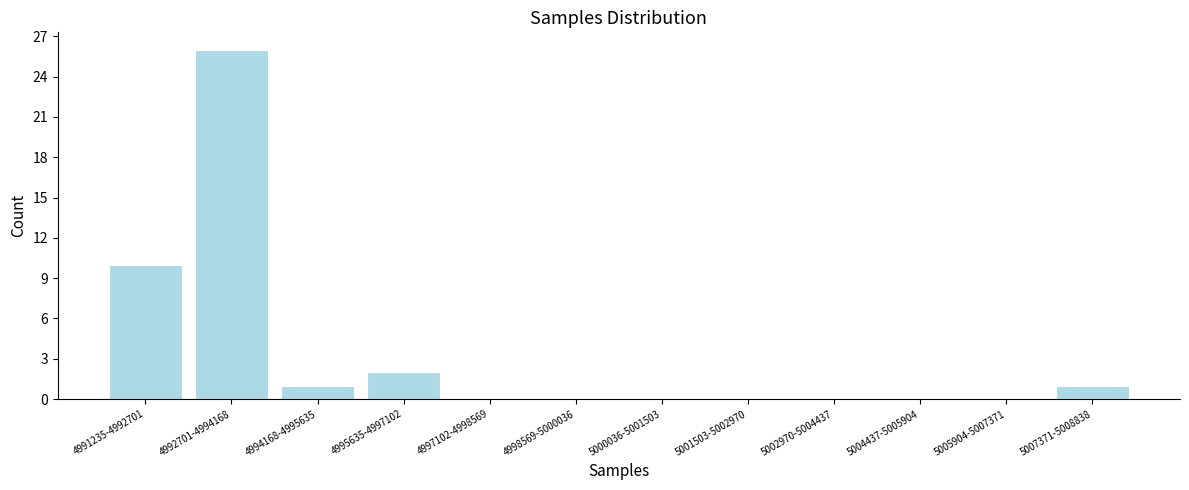

Reading left to right, list all the values displayed in this chart.

4991235-4992701=10	4992701-4994168=26	4994168-4995635=1	4995635-4997102=2	4997102-4998569=0	4998569-5000036=0	5000036-5001503=0	5001503-5002970=0	5002970-5004437=0	5004437-5005904=0	5005904-5007371=0	5007371-5008838=1